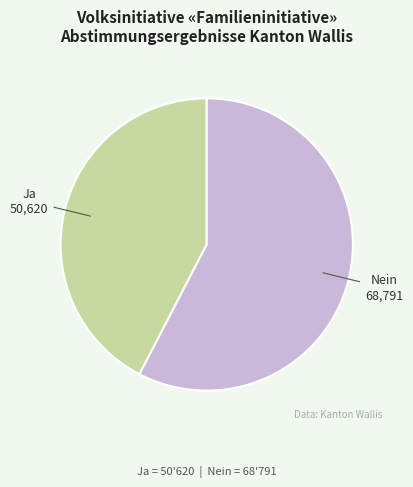

What is the smallest slice in the pie chart?

Ja